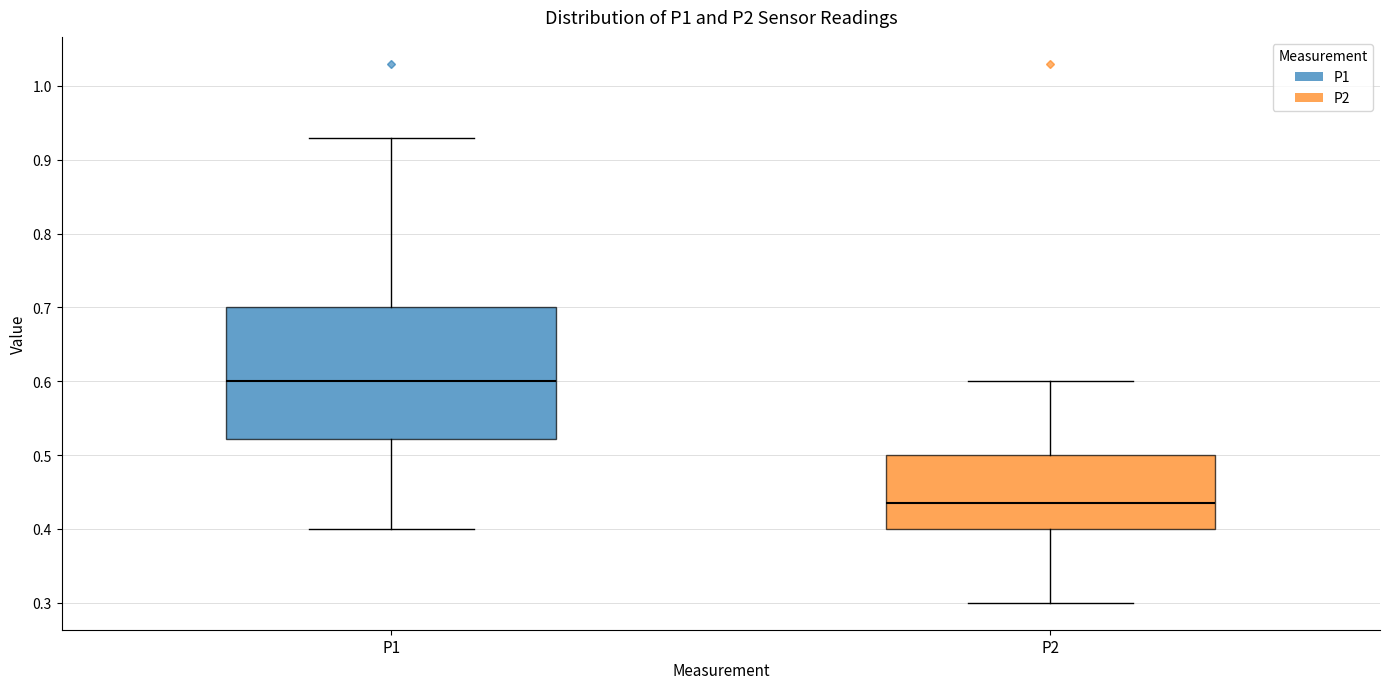

Reading left to right, read every box against the y-axis: the position of its median line, the range the box covers, and the ends of its whiskers. The values are not printed on the chart, so give them approximately, as read against the axis.

P1: median 0.60, box 0.52 to 0.70, whiskers 0.40 to 0.93
P2: median 0.44, box 0.40 to 0.50, whiskers 0.30 to 0.60